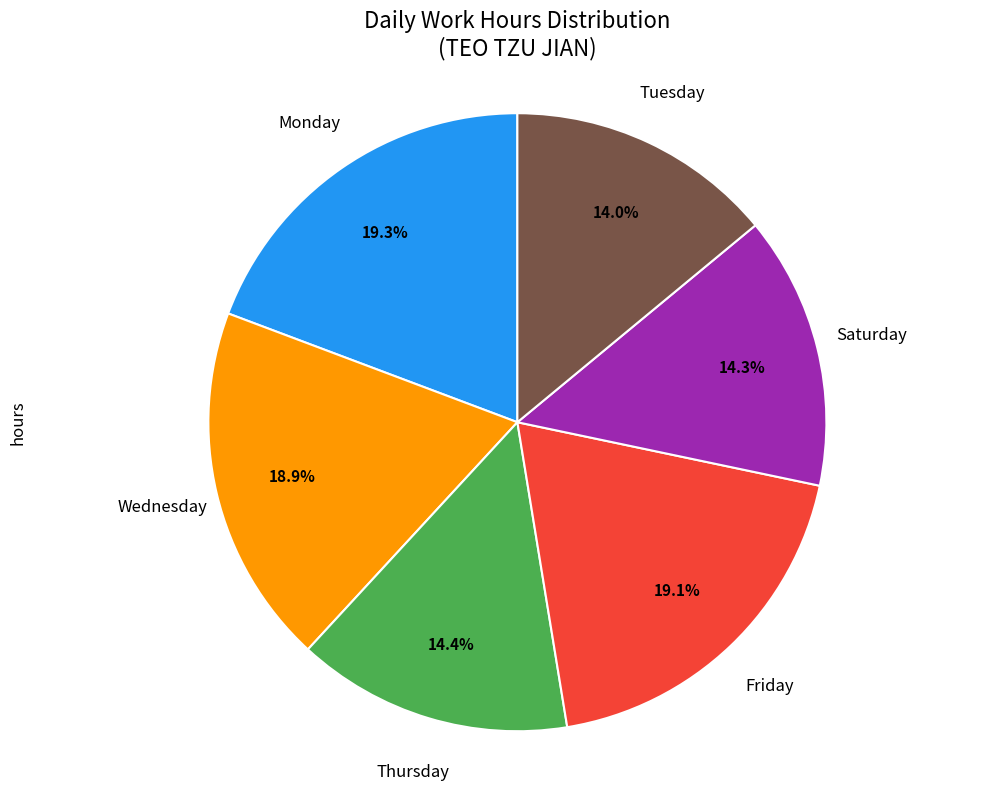

Is there any slice that represents more than half of the pie?

No